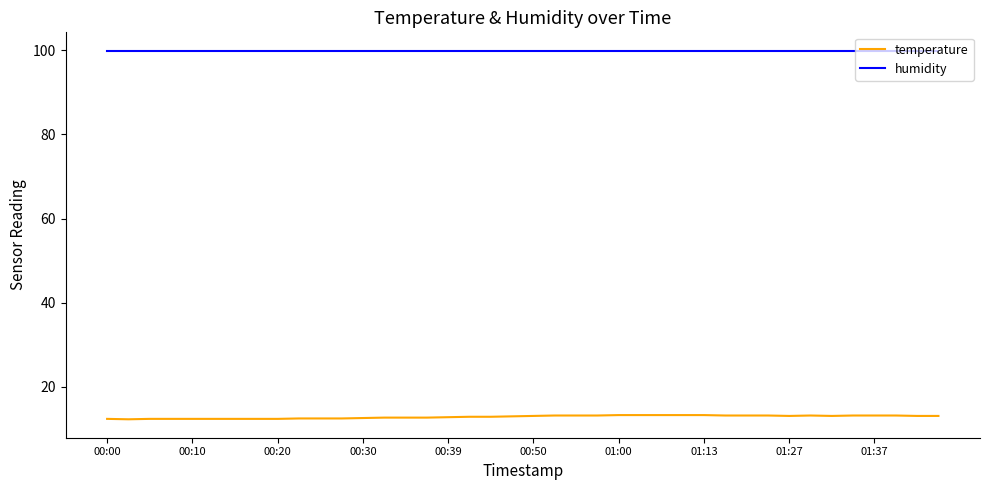

List the series in order of their peak value, lowest first.

temperature, humidity